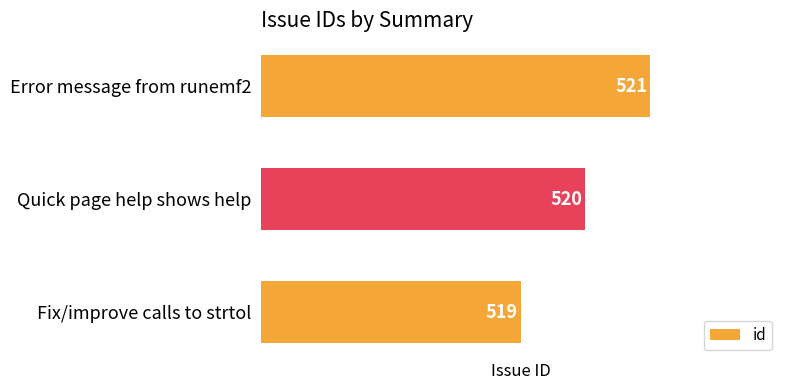

How many values are between 519 and 521?

3